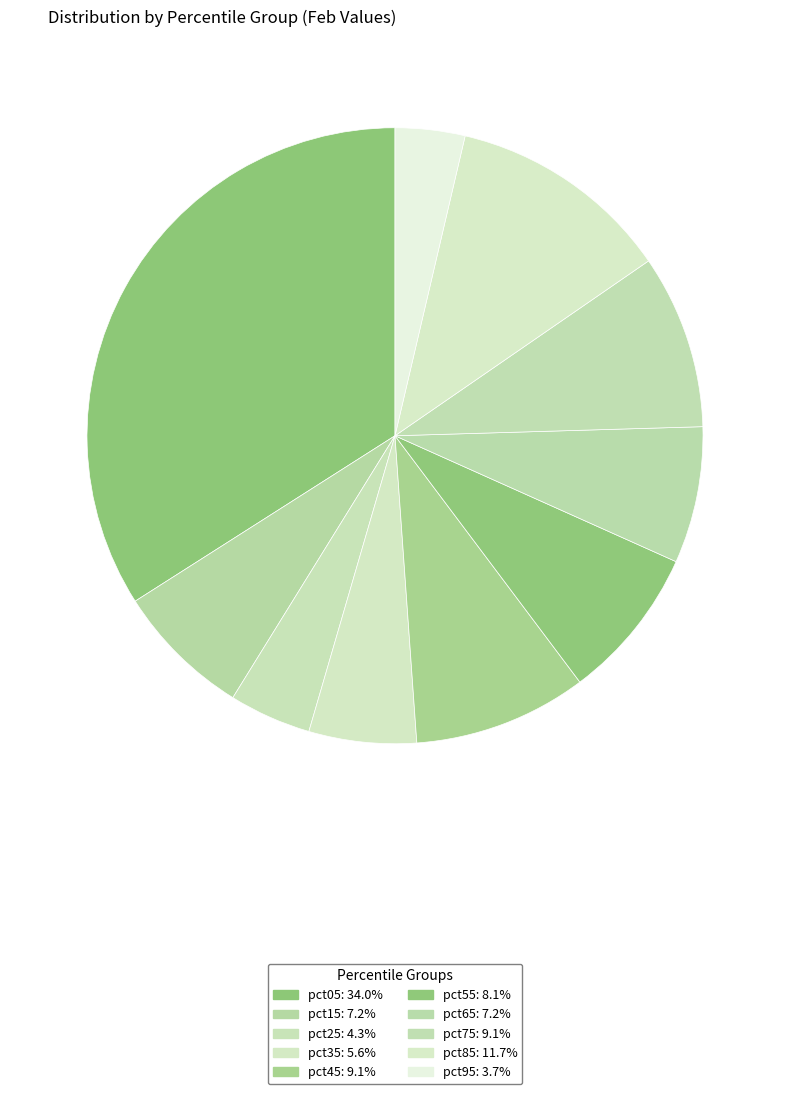

How many slices are in this pie chart?

10